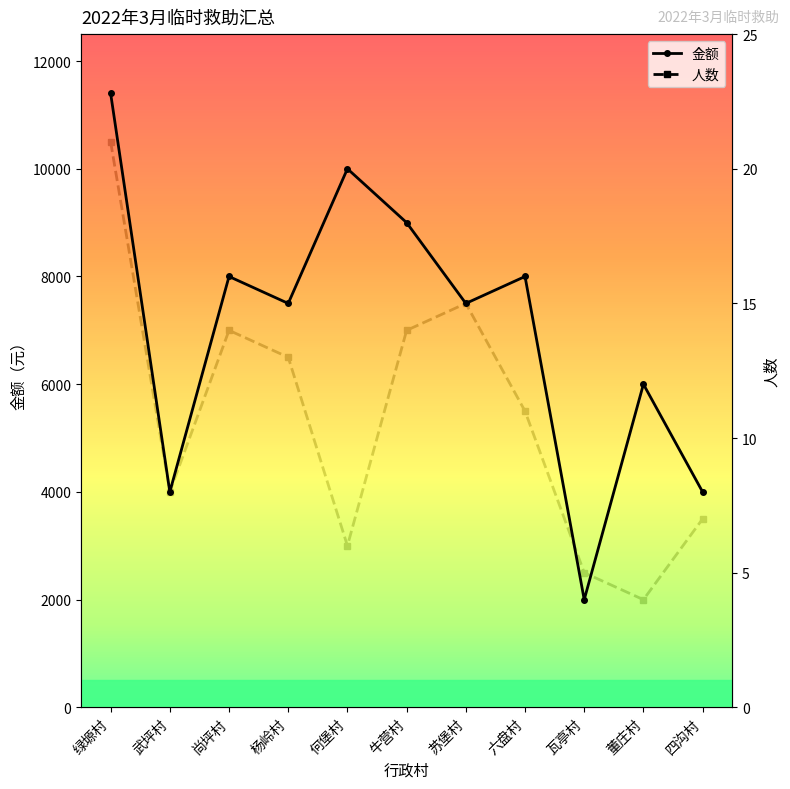

The 金额 series shows 9000 at 牛营村. True or false?

True